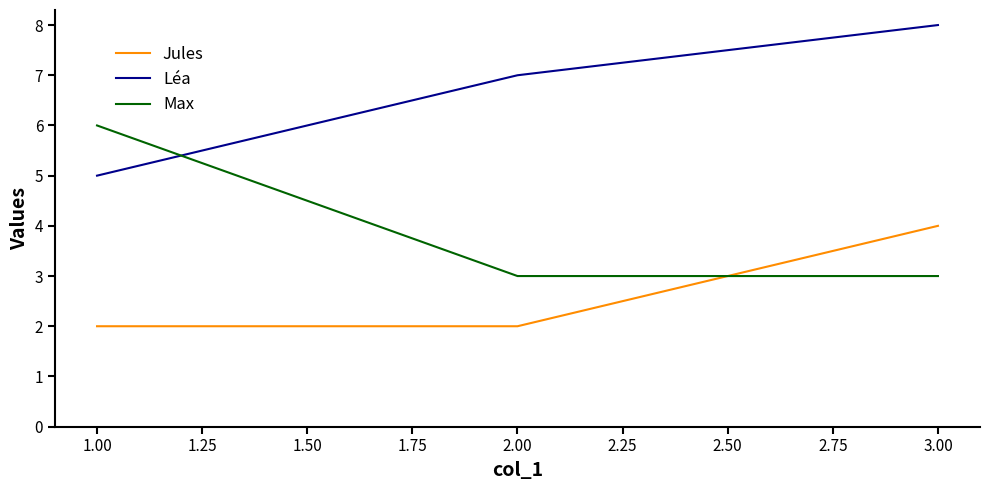

List the series in order of their overall mean, highest first.

Léa, Max, Jules